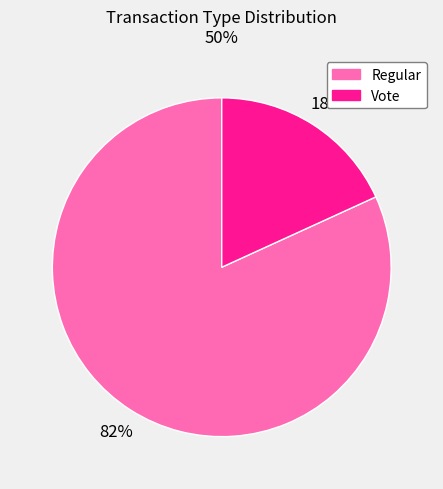

How many segments does this pie chart have?

2